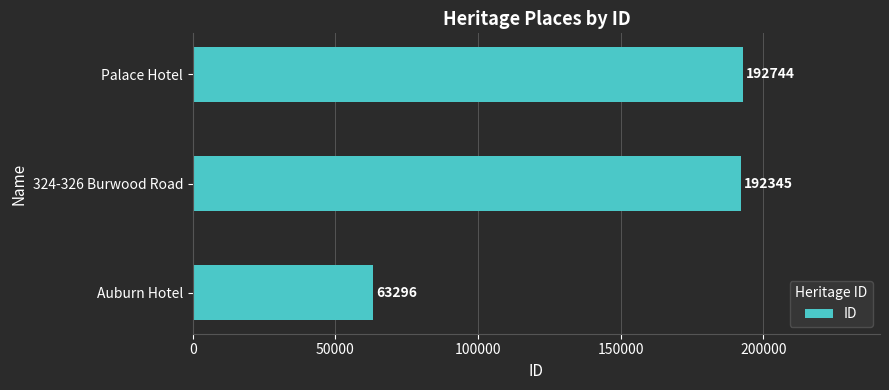

Rank the categories by value from lowest to highest.

Auburn Hotel, 324-326 Burwood Road, Palace Hotel